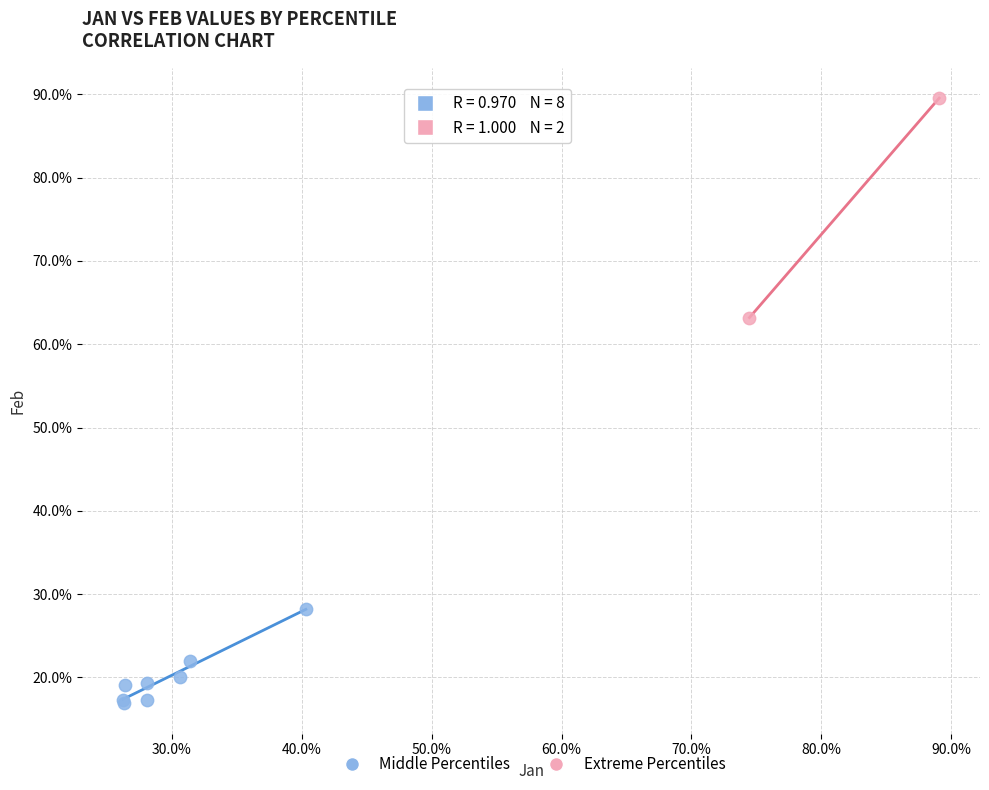

Which series has the largest Y range (max minus min)?

Extreme Percentiles